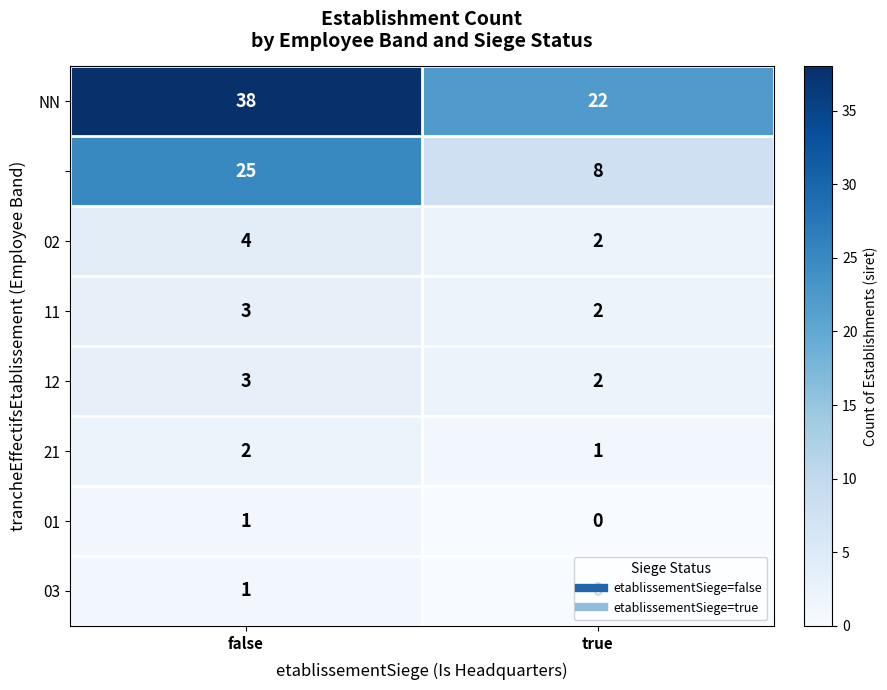

What is the difference between the highest and lowest values at true?

22